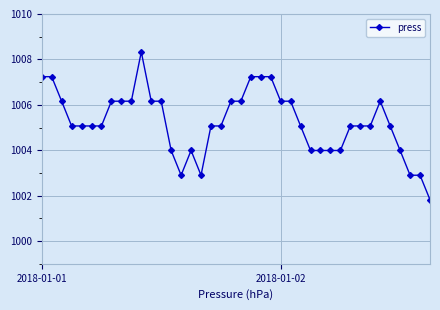

True or false: there are more than 0 points higher than both neighbors.

True